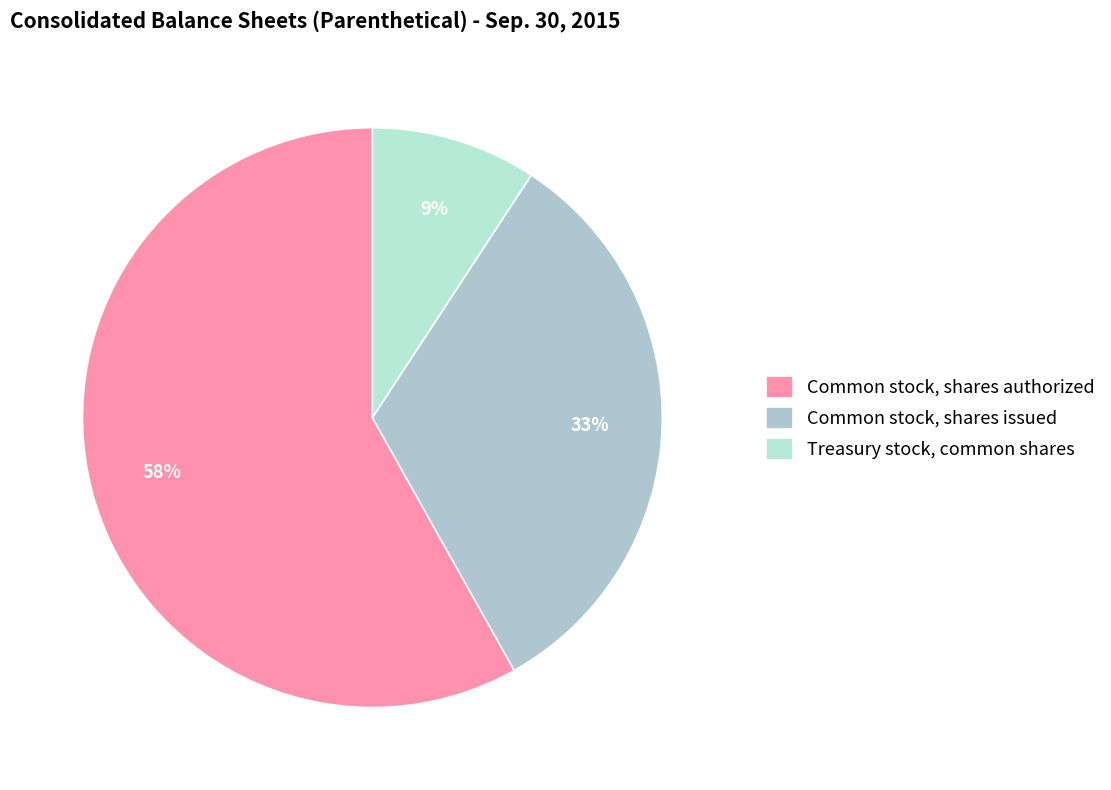

Rank the categories by value from highest to lowest.

Common stock, shares authorized, Common stock, shares issued, Treasury stock, common shares